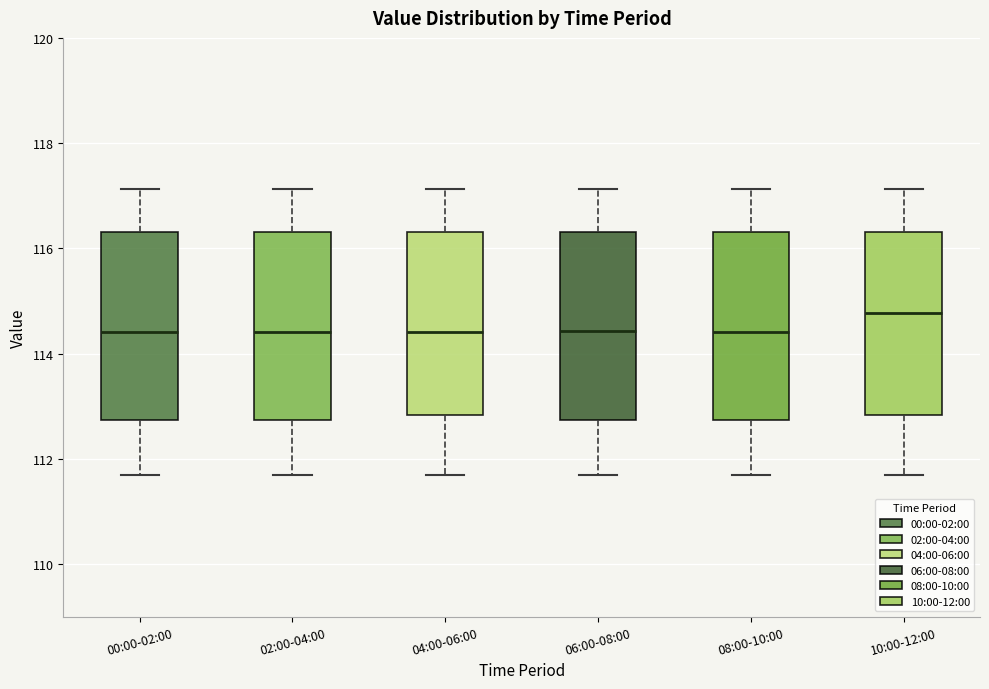

Reading left to right, transcribe this box plot: for each box, give where its median line is, the range the box spans, and where its two whiskers end, as read against the y-axis. The values are not printed on the chart, so give them approximately, as read against the axis.

00:00-02:00: median 114.4, box 112.8 to 116.4, whiskers 111.8 to 117.2
02:00-04:00: median 114.4, box 112.8 to 116.4, whiskers 111.8 to 117.2
04:00-06:00: median 114.4, box 112.8 to 116.4, whiskers 111.8 to 117.2
06:00-08:00: median 114.4, box 112.8 to 116.4, whiskers 111.8 to 117.2
08:00-10:00: median 114.4, box 112.8 to 116.4, whiskers 111.8 to 117.2
10:00-12:00: median 114.8, box 112.8 to 116.4, whiskers 111.8 to 117.2